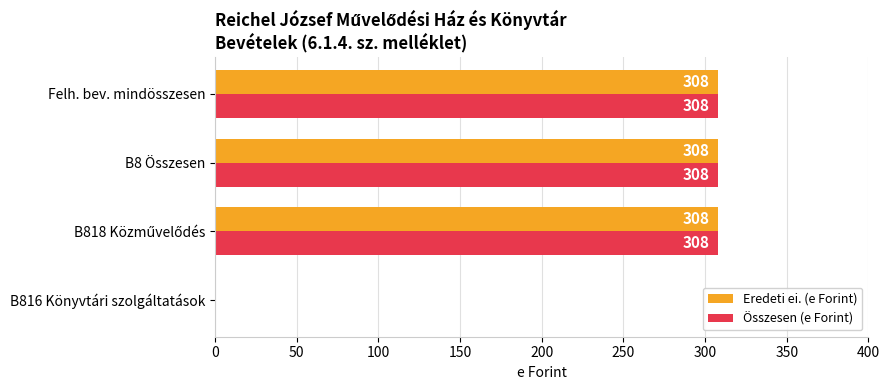

What are all the series names shown in the legend?

Eredeti ei. (e Forint), Összesen (e Forint)